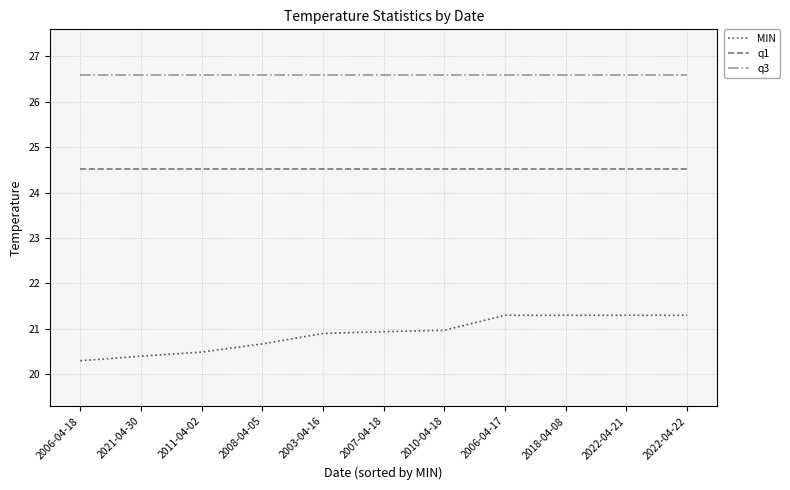

Is it true that q3 equals 26.6 at 2003-04-16?

True